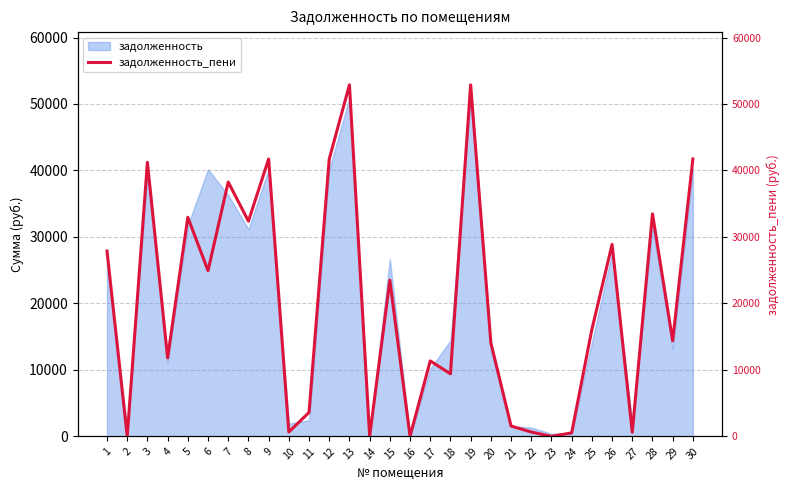

What is the average value?

19967.4